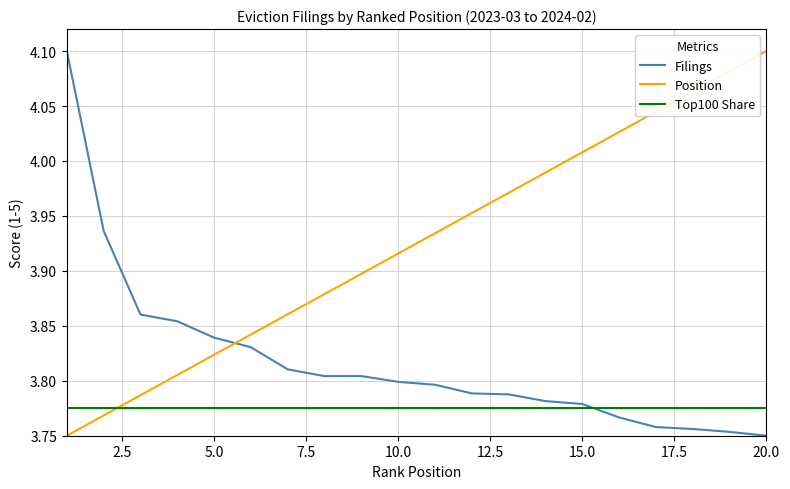

How many times do Top100 Share and Filings cross each other?

1